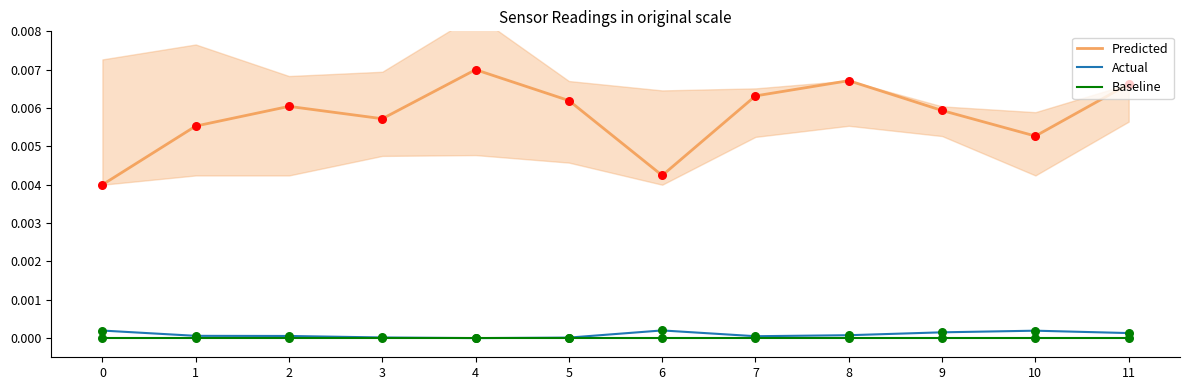

Which series reaches the minimum Y coordinate?

Actual